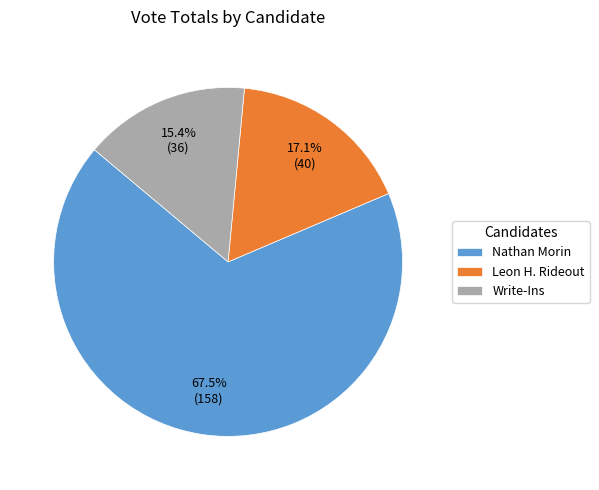

To the nearest percent, what is the difference between the Write-Ins and Nathan Morin slice percentages?

52%